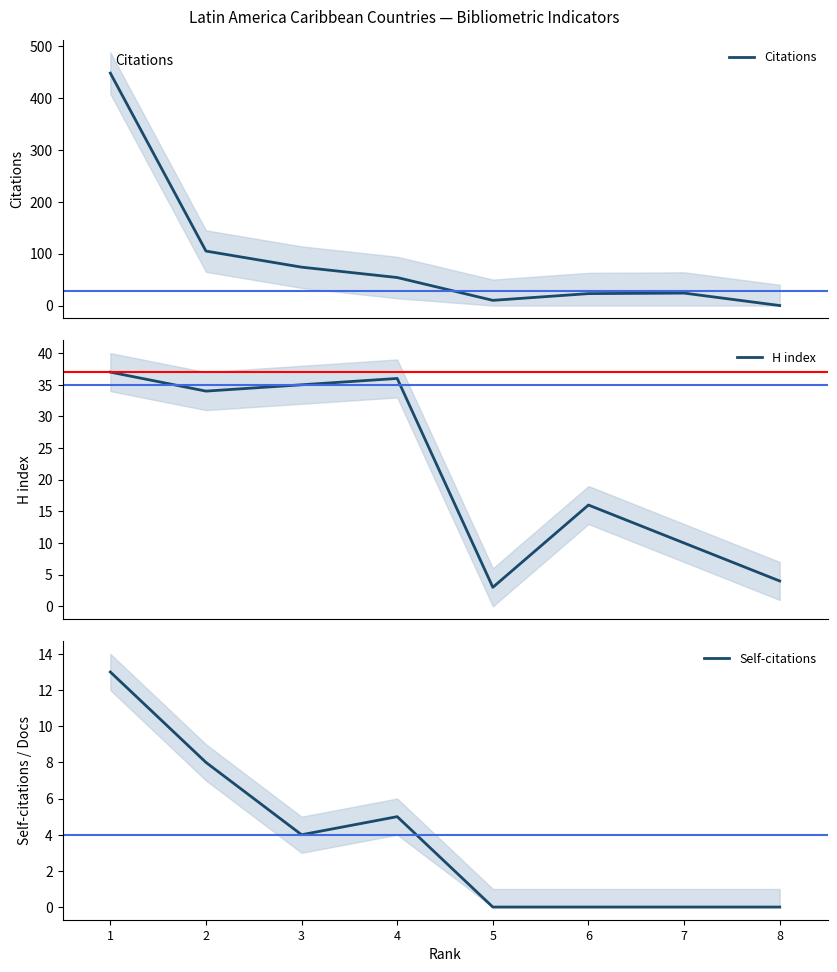

Reading right to left, what are all the values shown in this chart?

Citations: 0	24	23	10	54	74	105	448
H index: 4	10	16	3	36	35	34	37
Self-citations: 0	0	0	0	5	4	8	13